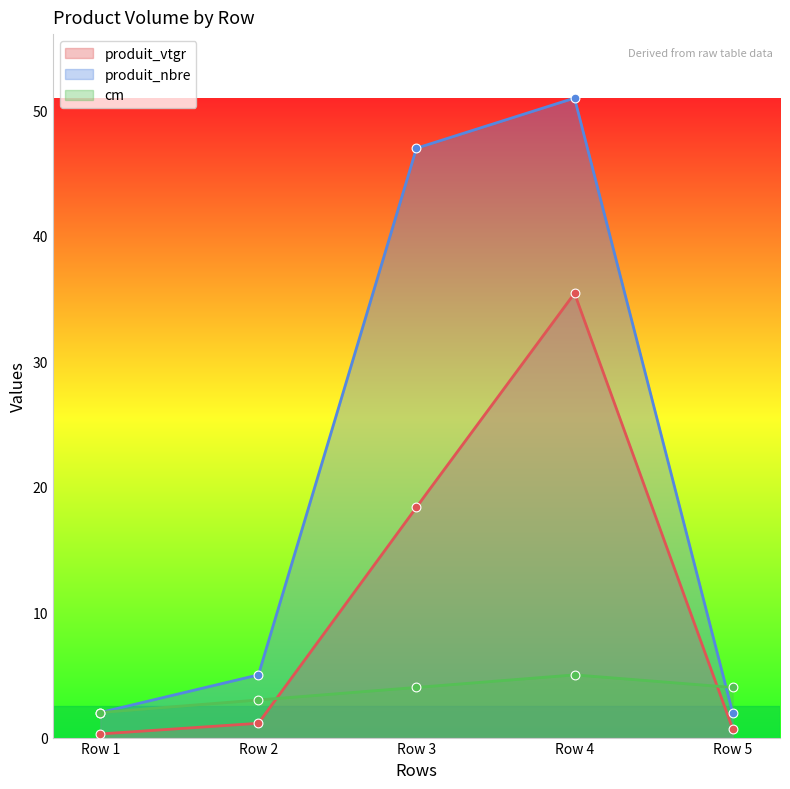

What are all the series names shown in the legend?

produit_vtgr, produit_nbre, cm